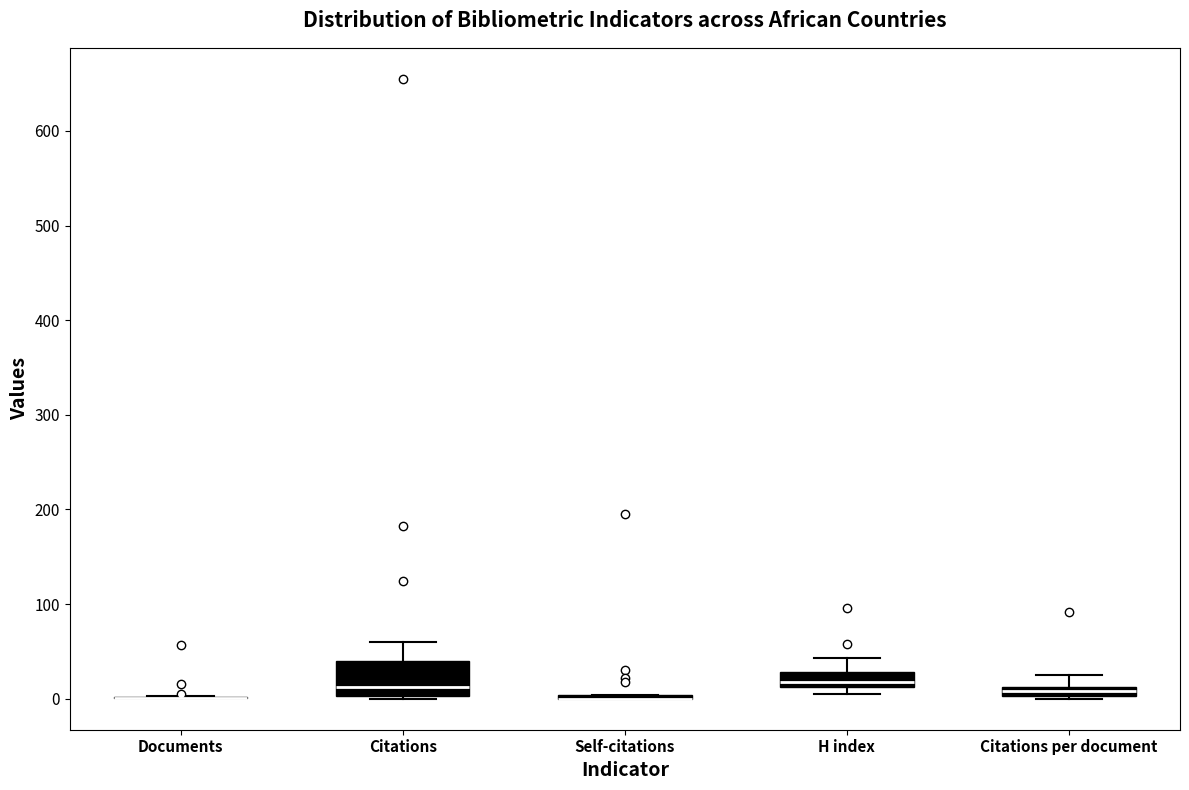

Where does the upper whisker of the box for Citations per document end on the y-axis? The values are not printed on the chart, so give them approximately, as read against the axis.

20